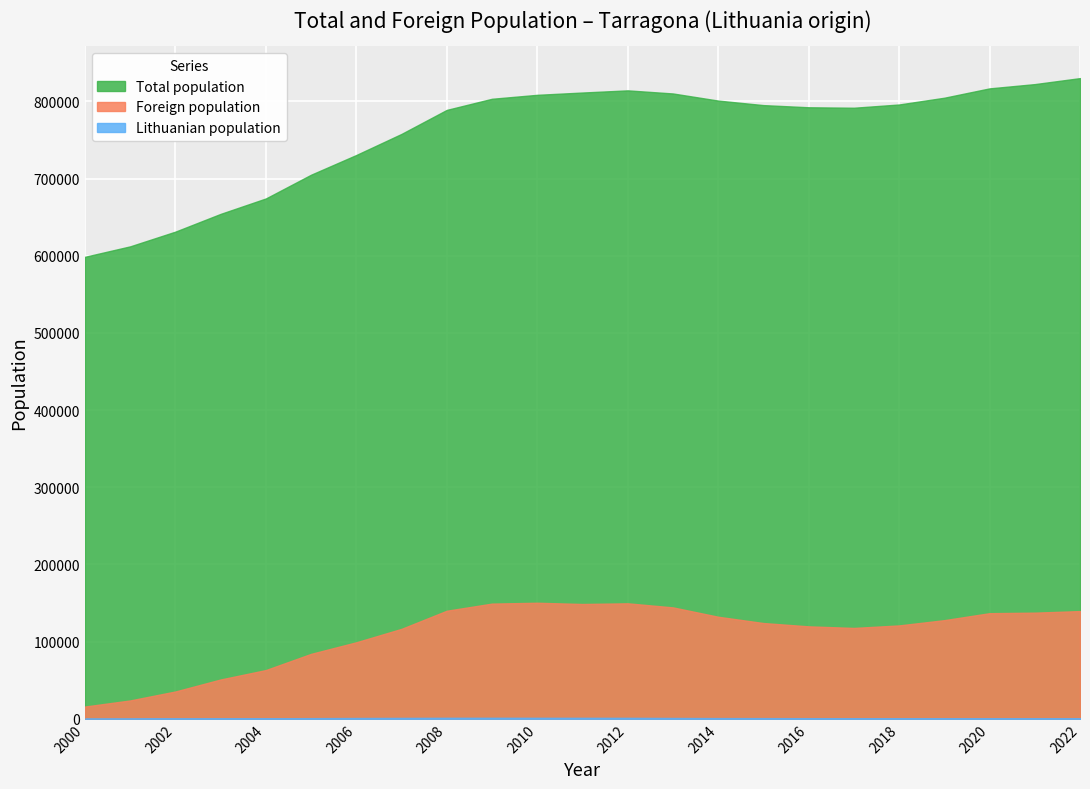

What are all the series names shown in the legend?

Total population, Foreign population, Lithuanian population